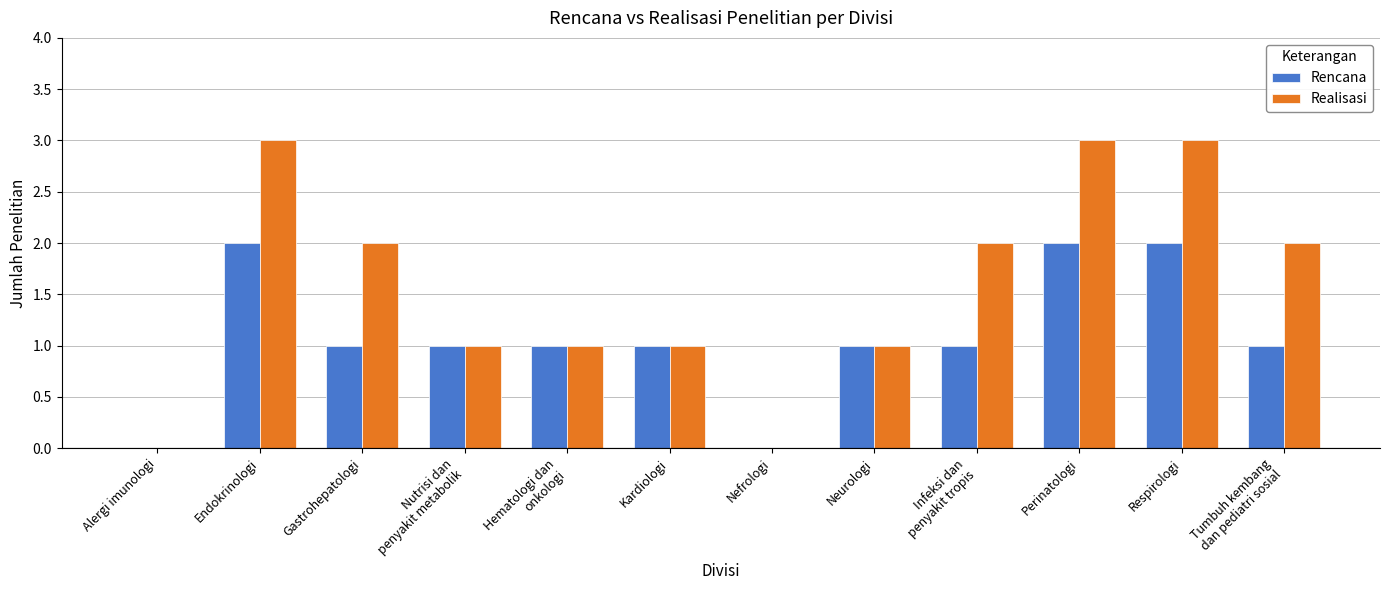

Reading right to left, list all the values displayed in this chart.

Rencana: Tumbuh kembang
dan pediatri sosial=1	Respirologi=2	Perinatologi=2	Infeksi dan
penyakit tropis=1	Neurologi=1	Nefrologi=0	Kardiologi=1	Hematologi dan
onkologi=1	Nutrisi dan
penyakit metabolik=1	Gastrohepatologi=1	Endokrinologi=2	Alergi imunologi=0
Realisasi: Tumbuh kembang
dan pediatri sosial=2	Respirologi=3	Perinatologi=3	Infeksi dan
penyakit tropis=2	Neurologi=1	Nefrologi=0	Kardiologi=1	Hematologi dan
onkologi=1	Nutrisi dan
penyakit metabolik=1	Gastrohepatologi=2	Endokrinologi=3	Alergi imunologi=0